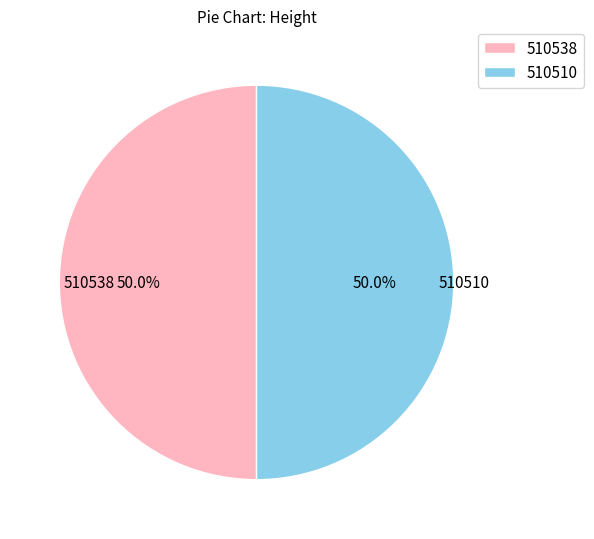

To the nearest percent, what portion does 510510 represent?

50%